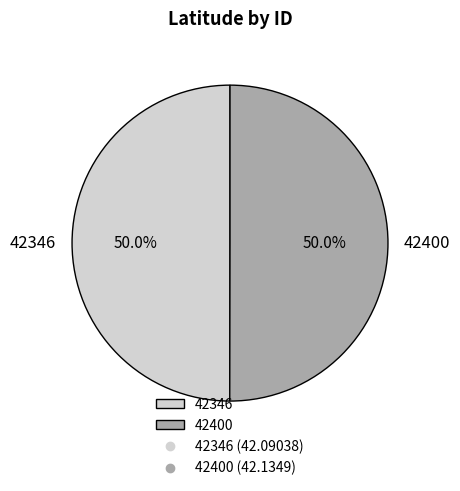

How much of the chart is everything except 42346?

50.0%